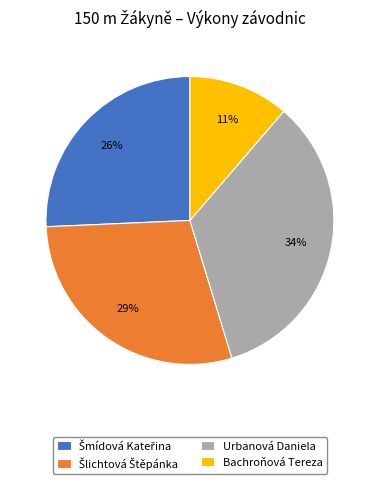

The Bachroňová Tereza slice represents 1% of the pie. True or false?

False